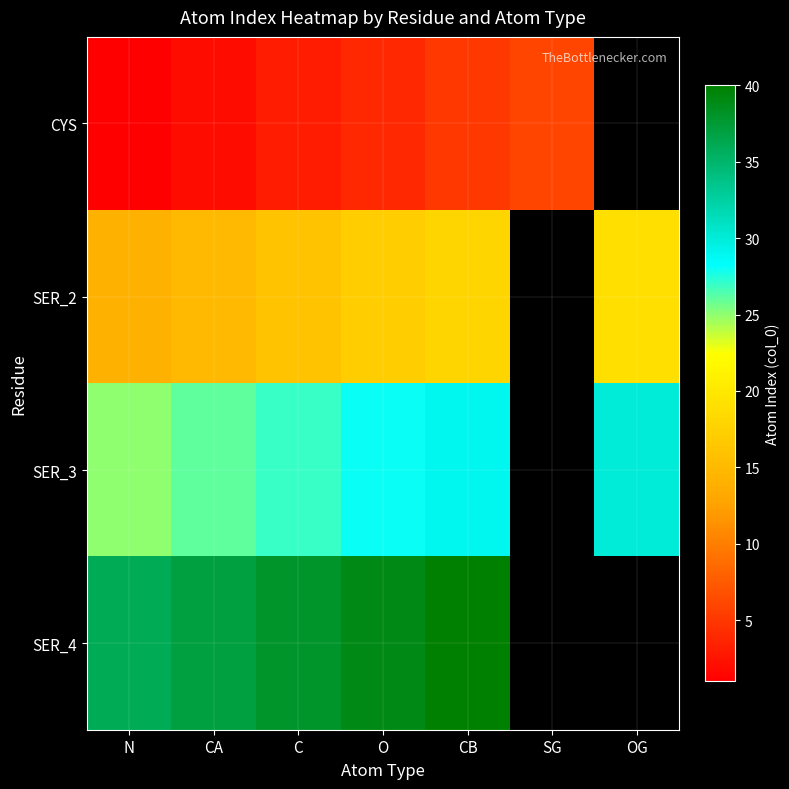

List the series in order of their peak value, lowest first.

CYS, SER_2, SER_3, SER_4